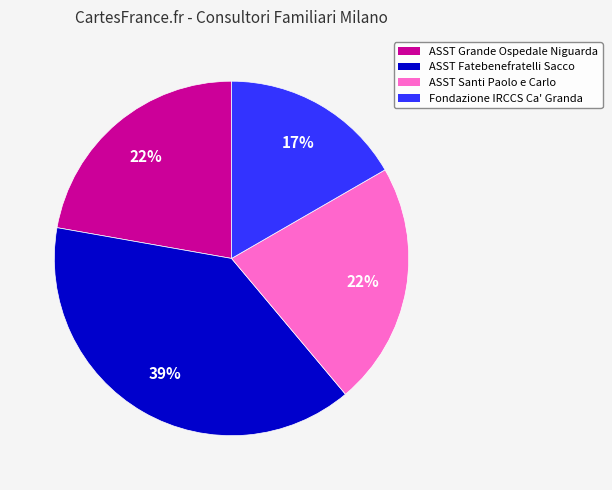

What is the largest slice in the pie chart?

ASST Fatebenefratelli Sacco